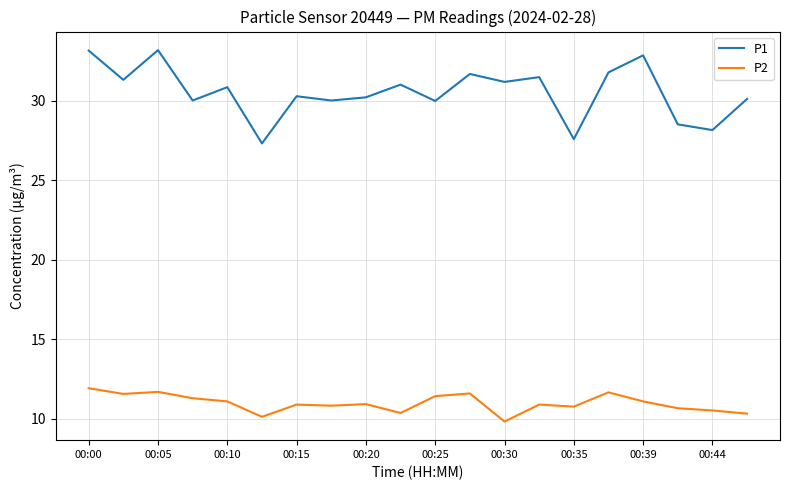

In P1, how many points are lower than both neighbors (excluding endpoints)?

8